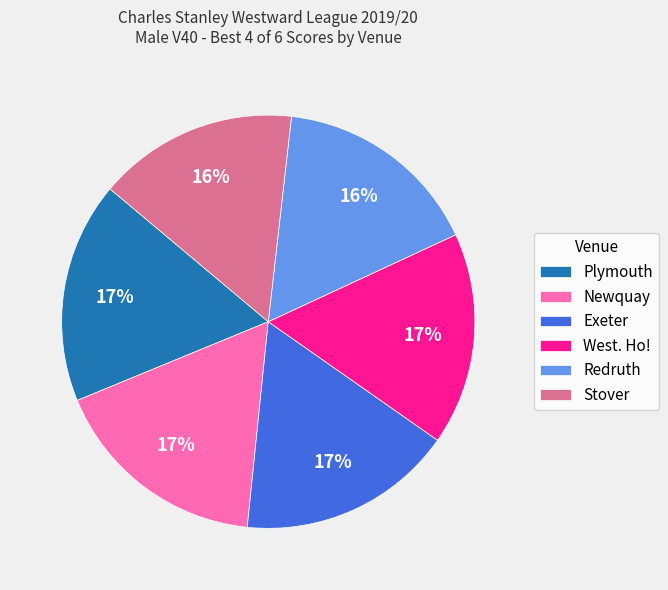

To the nearest percent, what portion does Plymouth represent?

17%